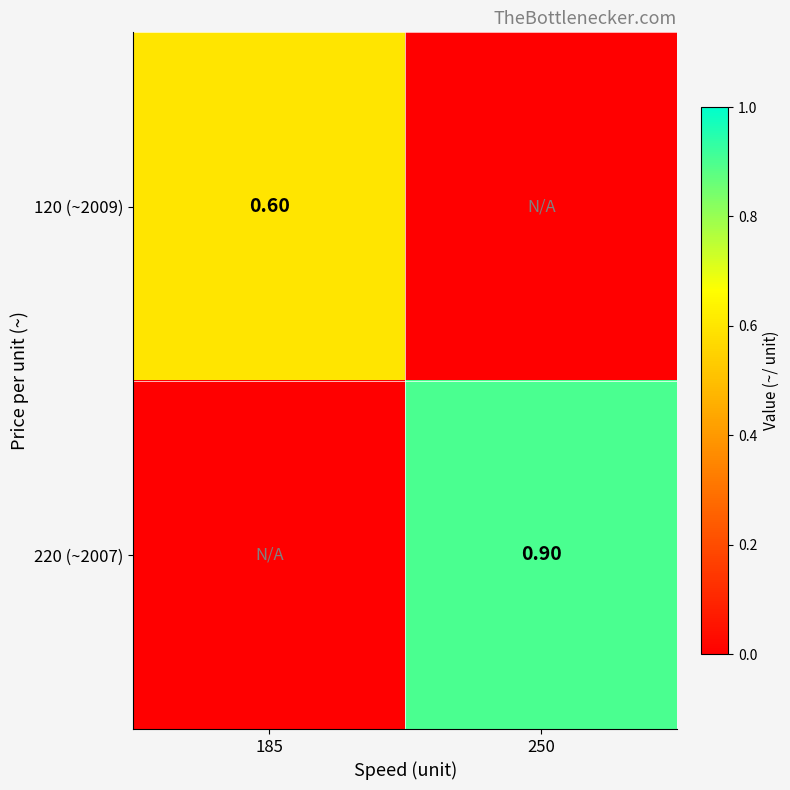

Is the value of 120 (~2009) at 185 greater than the value of 220 (~2007) at 250?

No